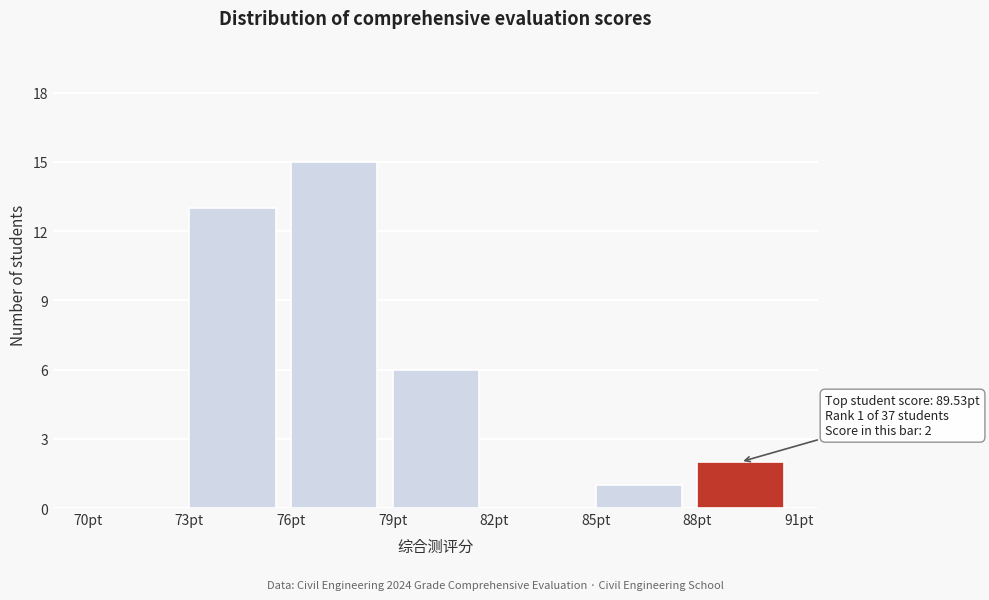

Over which range of the x-axis is the bar tallest?

76 to 79